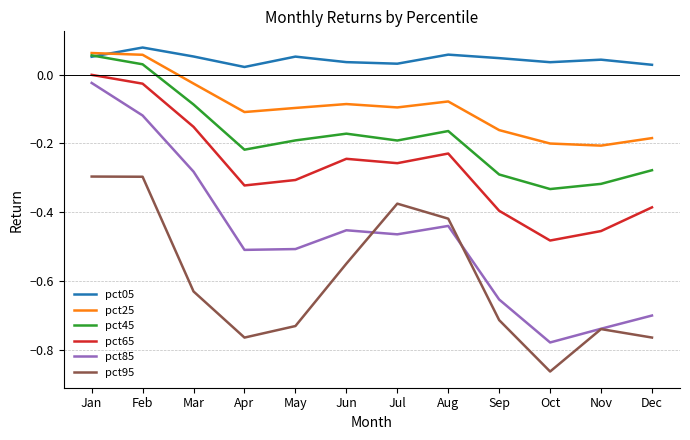

What is the difference between the maximum and minimum values in the pct25 series?

0.3